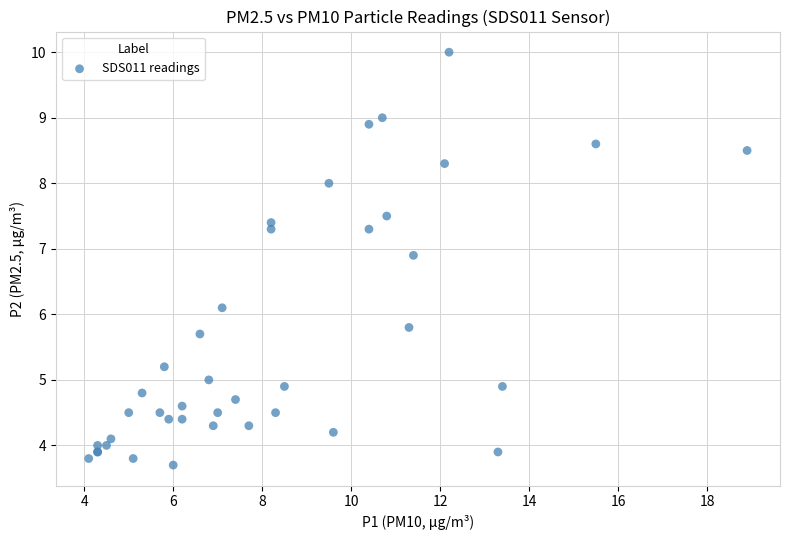

What Y value in the scatter plot is closest to 6?

6.1